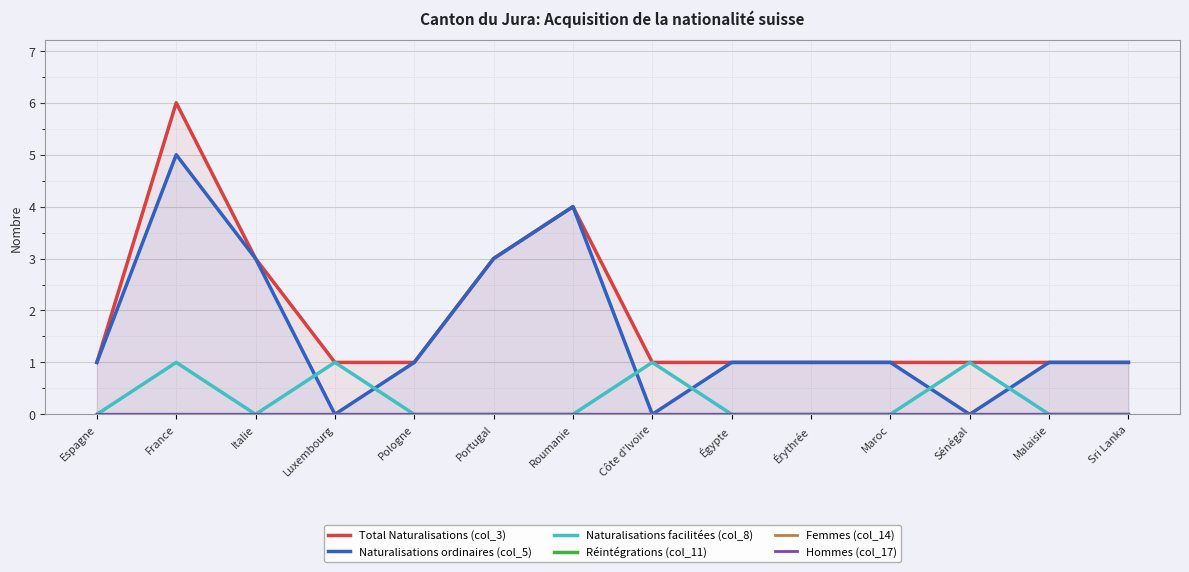

True or false: Naturalisations ordinaires (col_5) and Total Naturalisations (col_3) intersect in this chart.

False